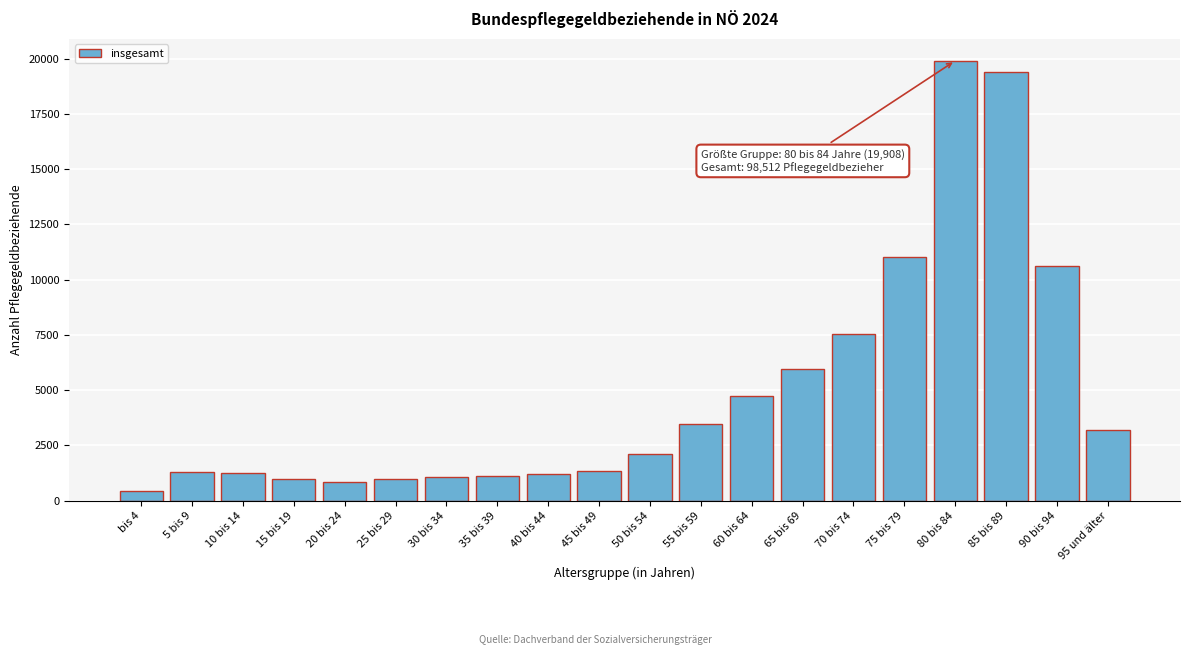

What value does the data have at 40 bis 44, to the nearest 10?

1230